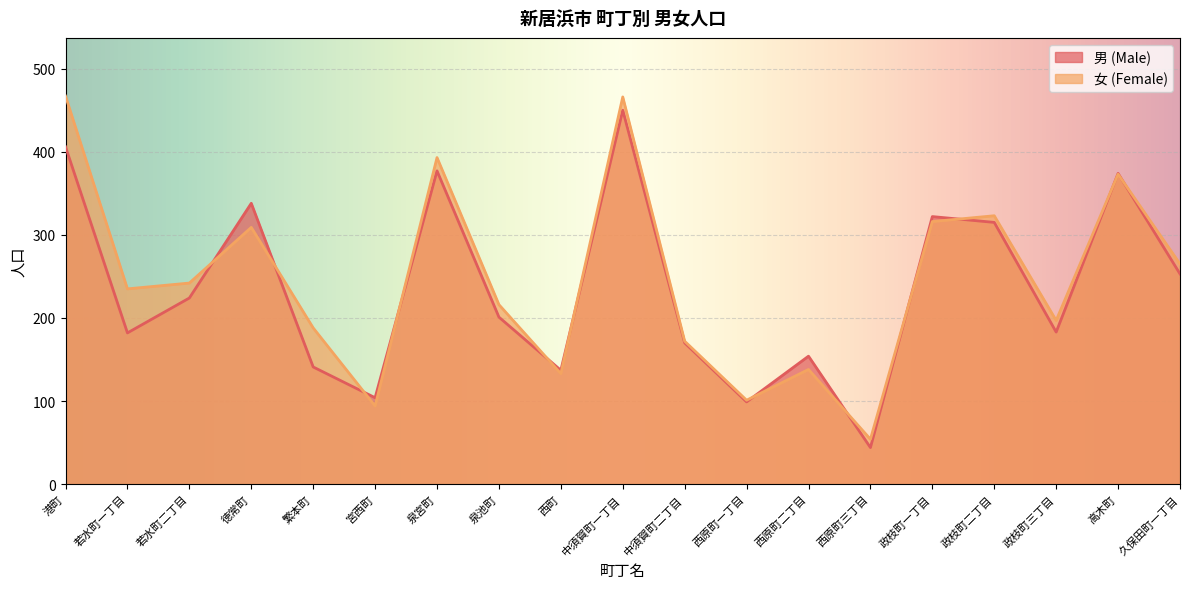

The value of 男 (Male) at 政枝町一丁目 is 109. True or false?

False